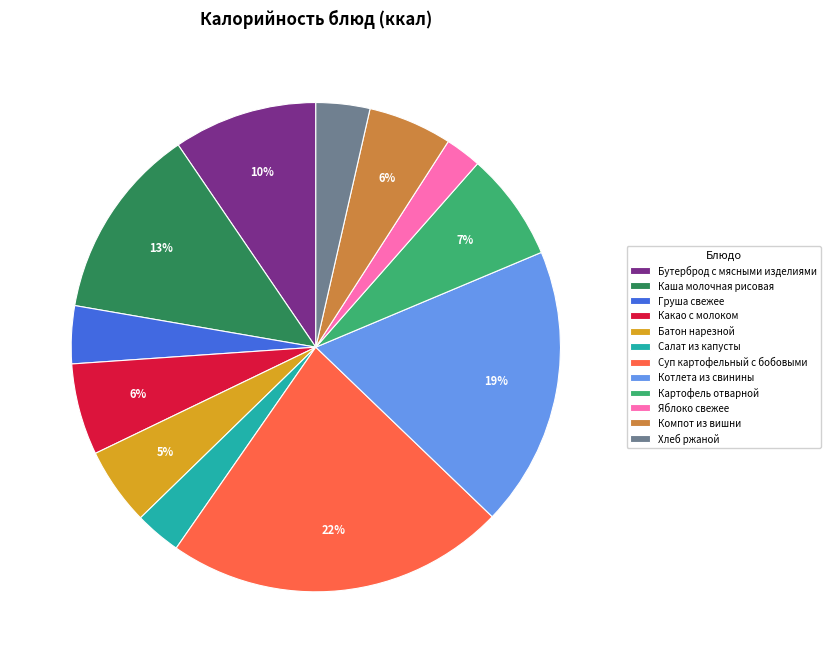

True or false: Яблоко свежее accounts for 2% of the total.

True